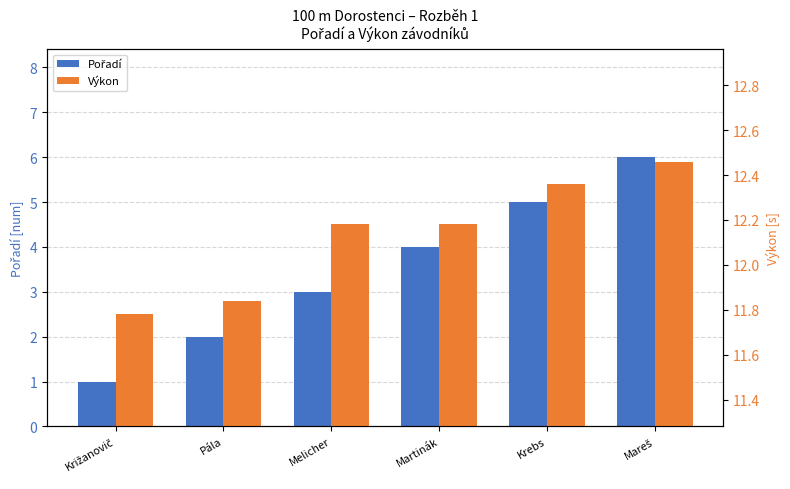

What is the sum of all Pořadí values?

21.0